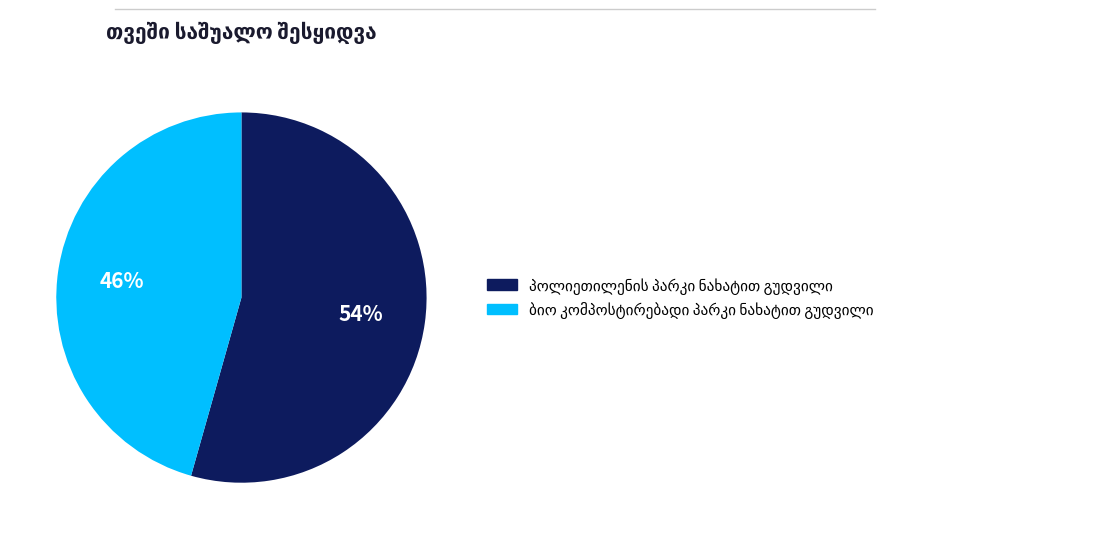

Does any single category account for the majority?

Yes